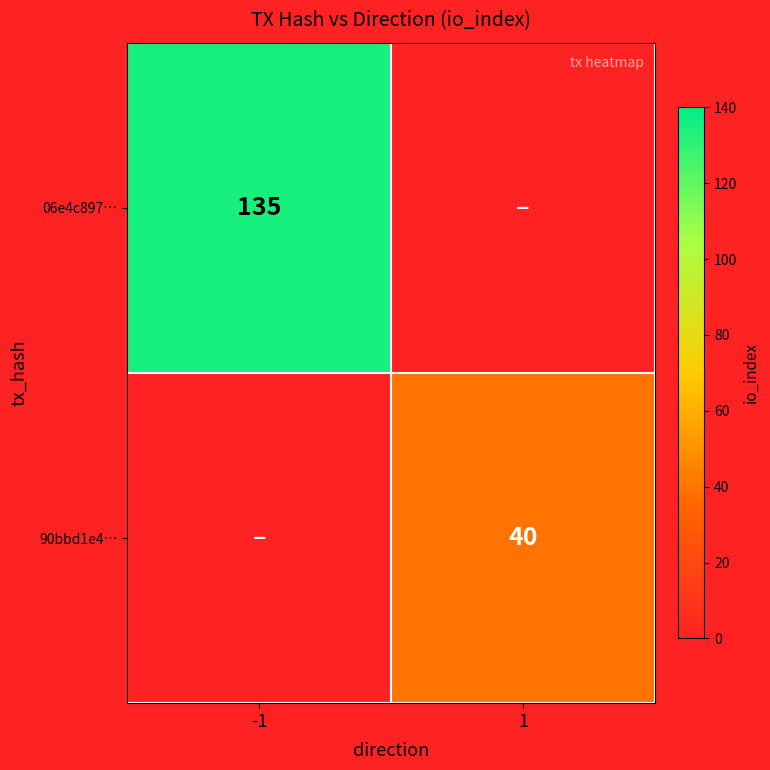

The value of 90bbd1e4… at 1 is 40. True or false?

True